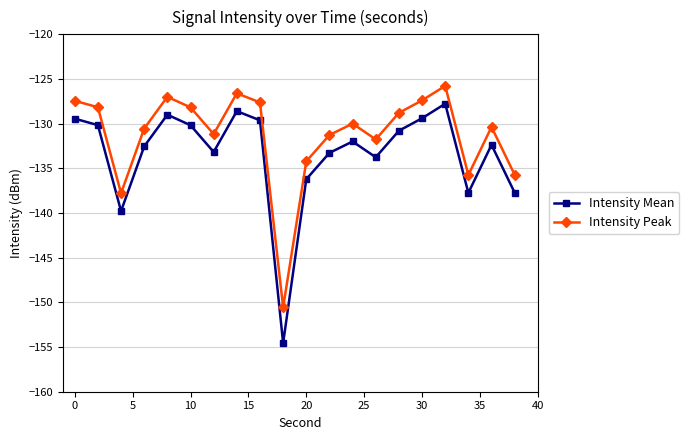

What is the highest value of the Intensity Mean series?

-127.8